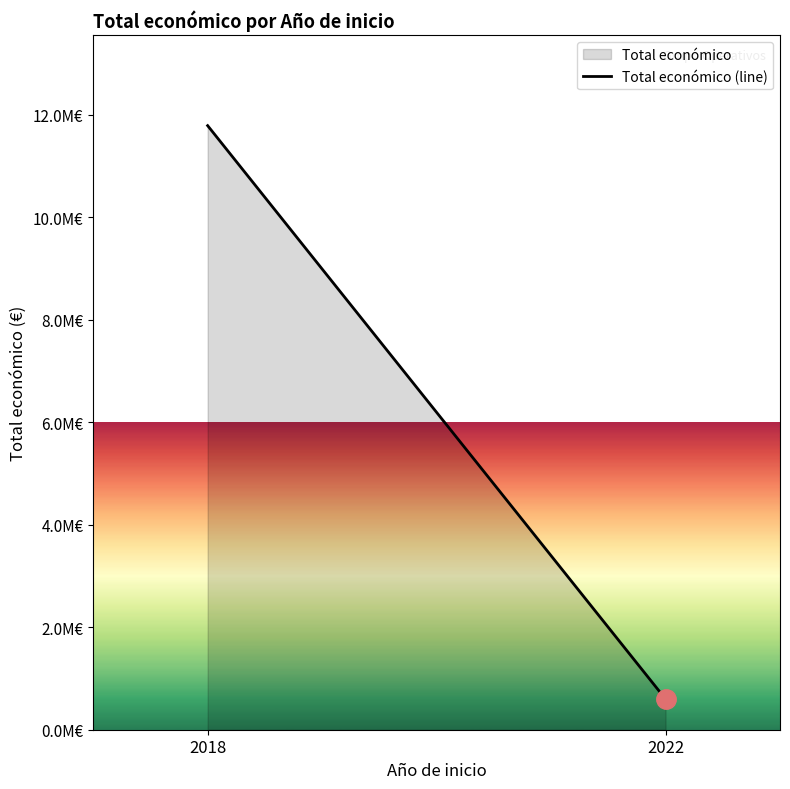

Rank the categories by value from highest to lowest.

2018, 2022